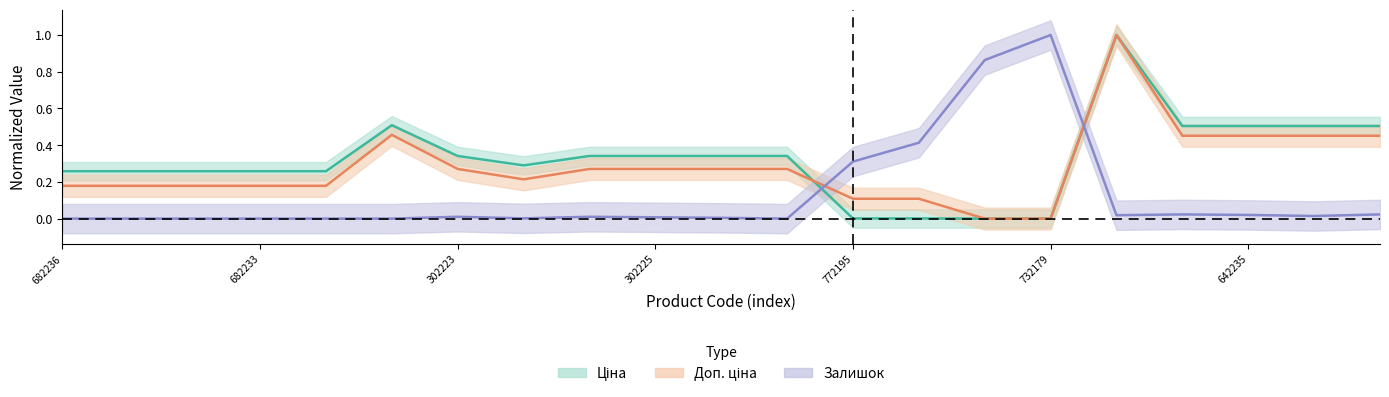

What is the difference between the maximum and minimum values in the Доп. ціна series?

1.0